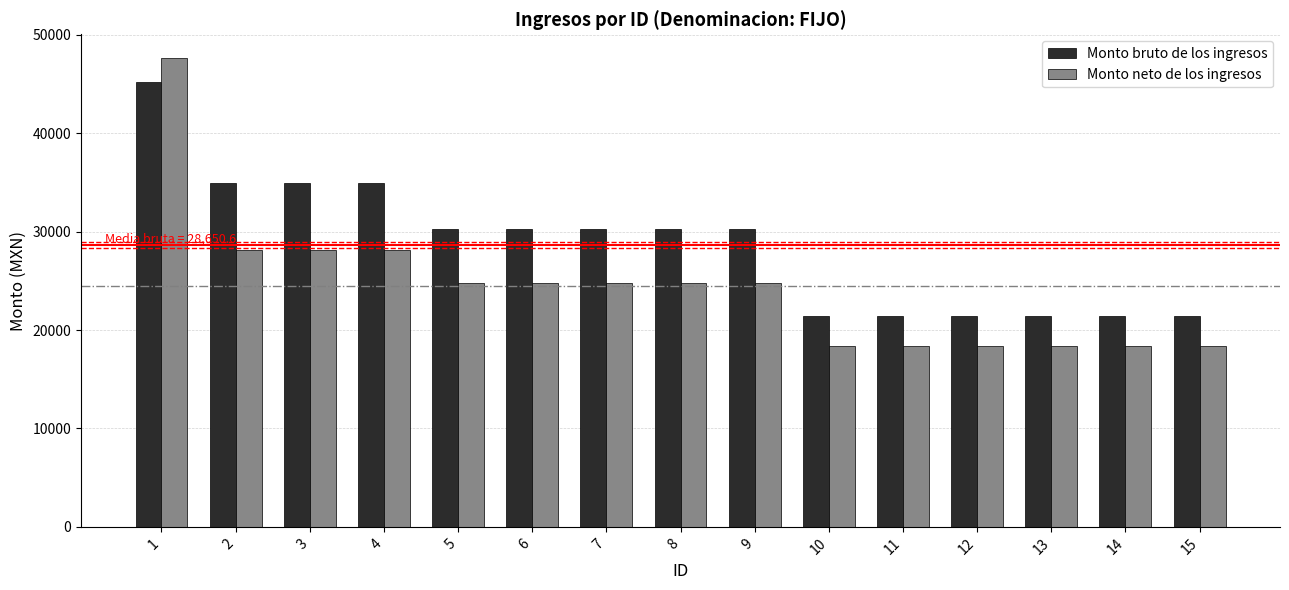

What is the difference between the highest and lowest values at 3?

6832.1